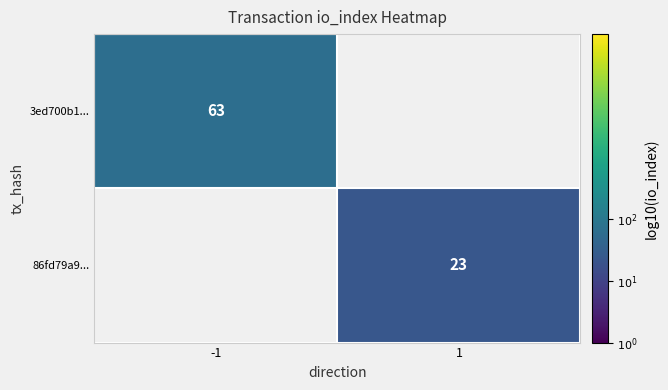

Is it true that 86fd79a9... equals 1.4 at 1?

True